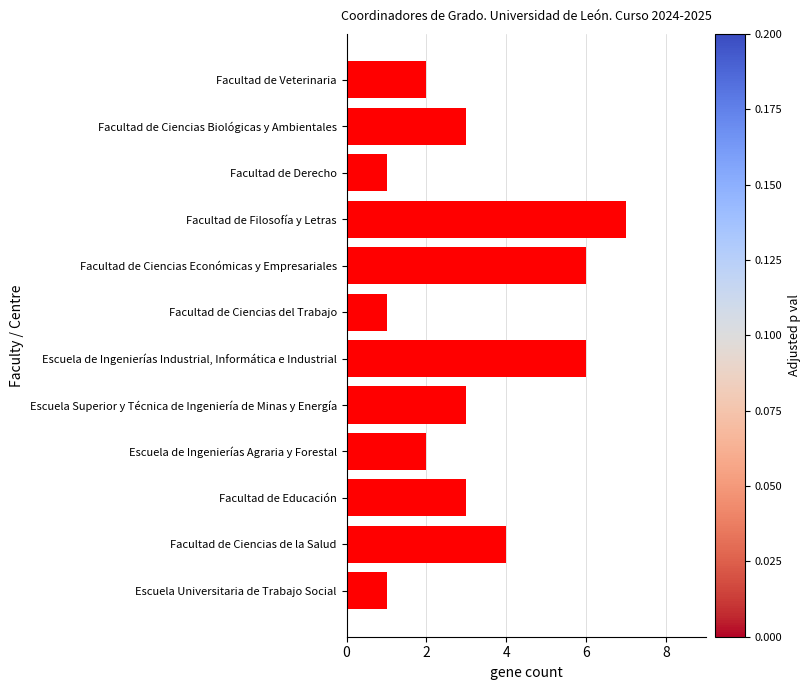

Are the bars grouped side by side (vs. stacked)?

No